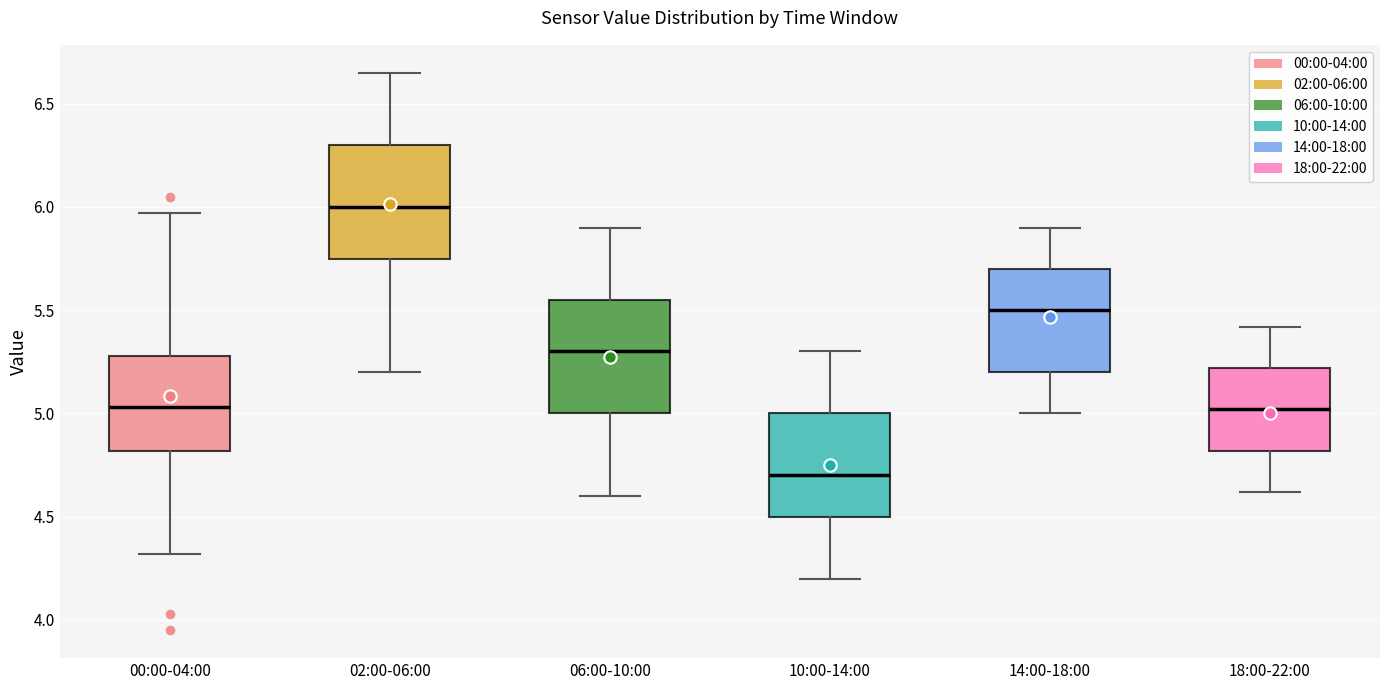

Reading left to right, transcribe this box plot: for each box, give where its median line is, the range the box spans, and where its two whiskers end, as read against the y-axis. The values are not printed on the chart, so give them approximately, as read against the axis.

00:00-04:00: median 5.05, box 4.80 to 5.30, whiskers 4.30 to 5.95
02:00-06:00: median 6.00, box 5.75 to 6.30, whiskers 5.20 to 6.65
06:00-10:00: median 5.30, box 5.00 to 5.55, whiskers 4.60 to 5.90
10:00-14:00: median 4.70, box 4.50 to 5.00, whiskers 4.20 to 5.30
14:00-18:00: median 5.50, box 5.20 to 5.70, whiskers 5.00 to 5.90
18:00-22:00: median 5.00, box 4.80 to 5.20, whiskers 4.60 to 5.40